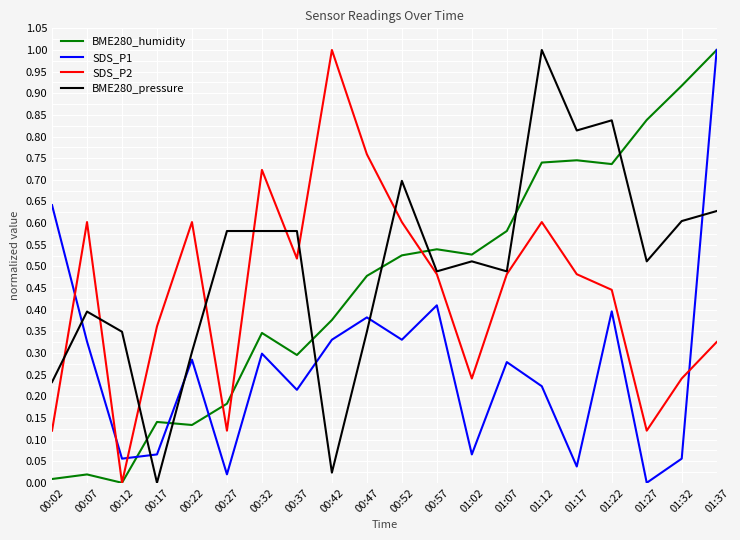

Count the number of data series in this chart.

4